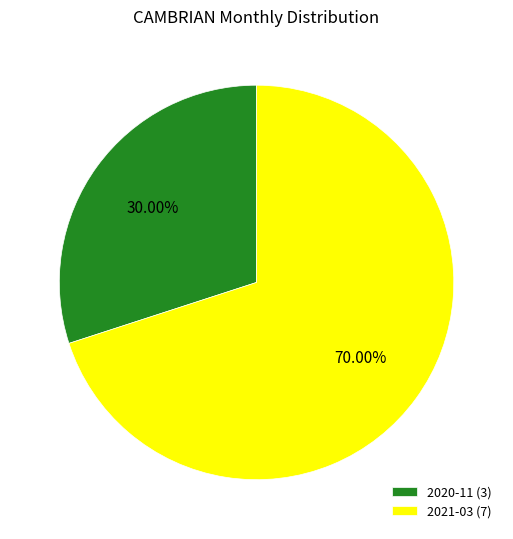

Which category accounts for the majority?

2021-03 (7)